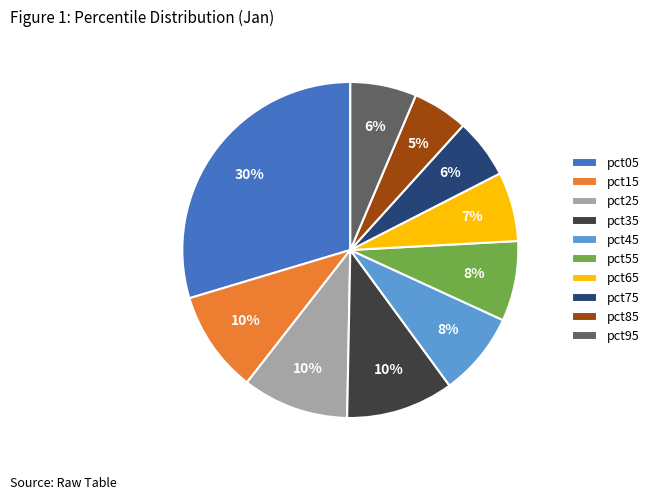

Which has a higher value, pct95 or pct45?

pct45